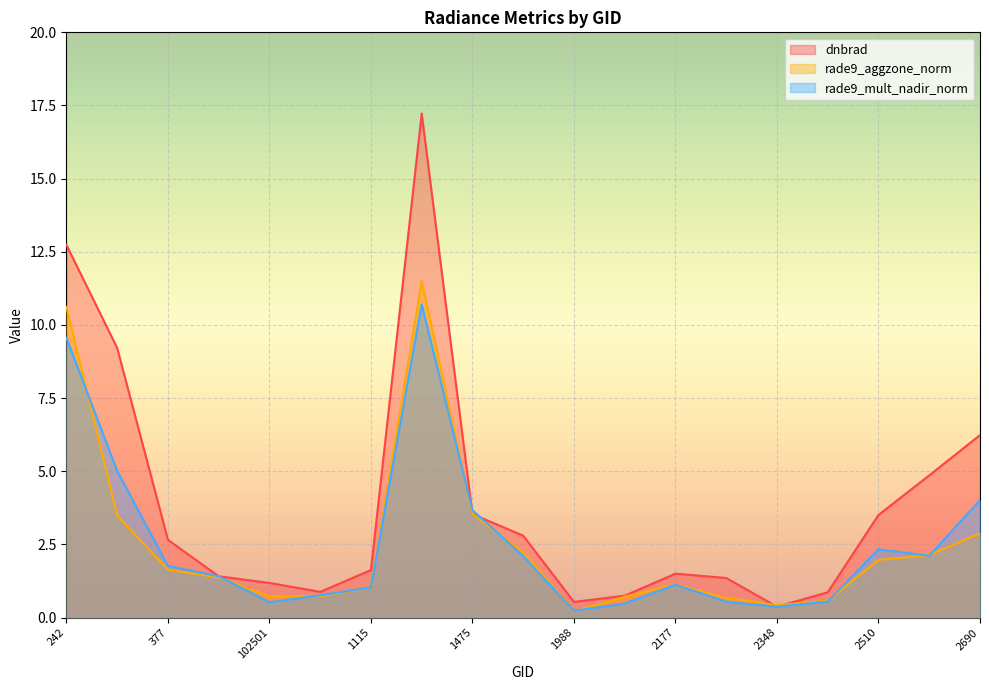

How many interior local peaks does the dnbrad series have?

2